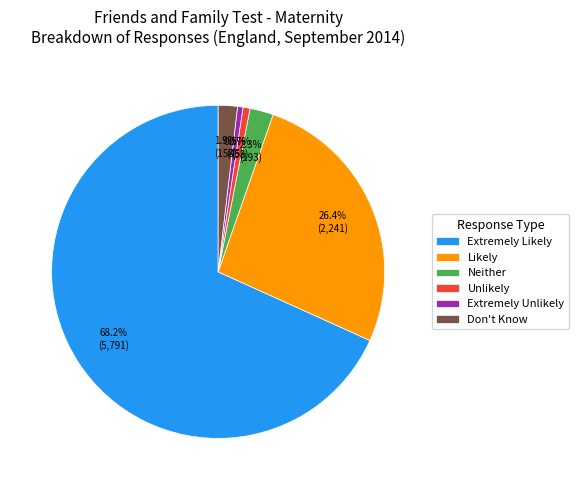

Approximately how many times larger is the value at Neither compared to Extremely Unlikely?

4.3